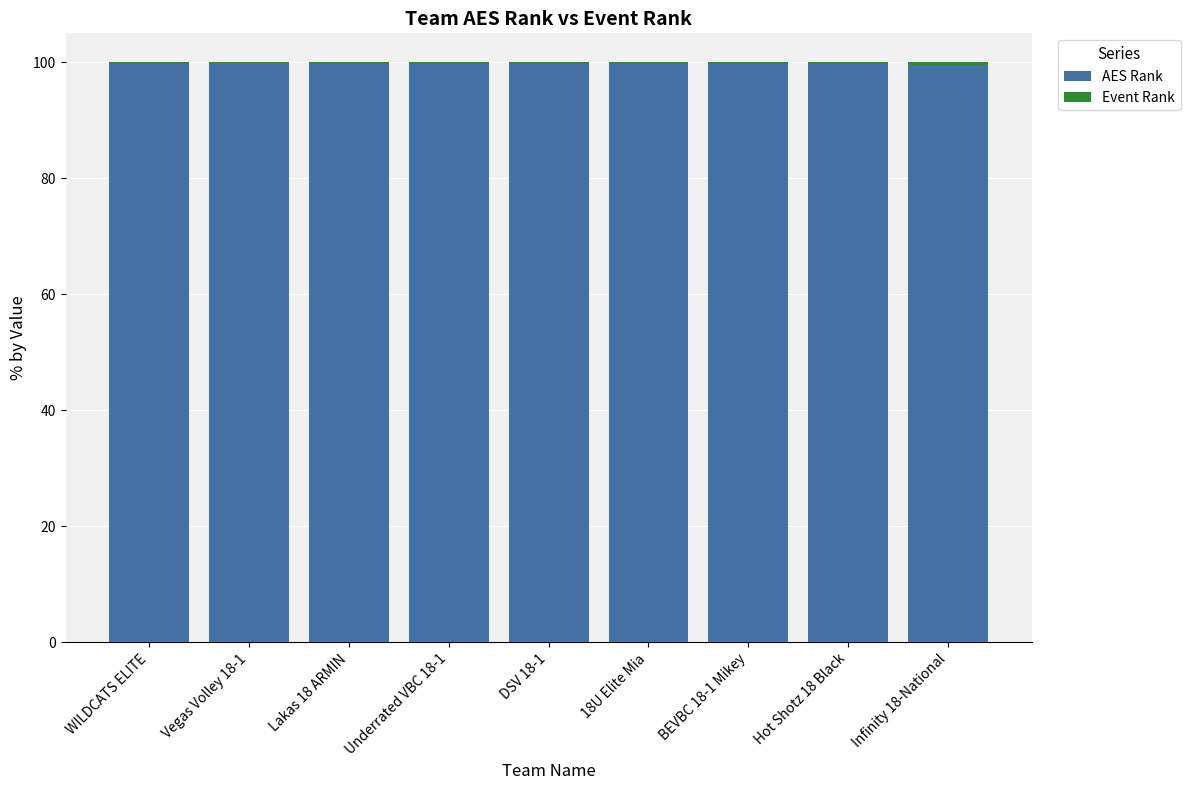

The value of AES Rank at Underrated VBC 18-1 is 99.7. True or false?

True